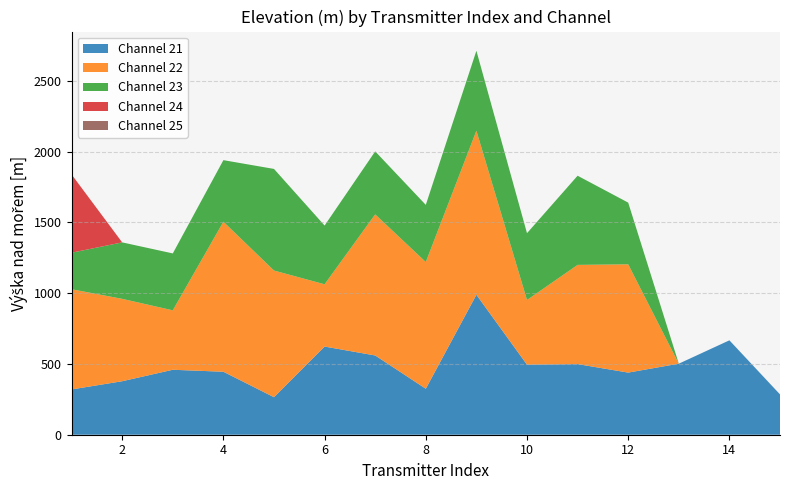

Reading right to left, extract all data points from this chart.

Channel 21: 15=285	14=667	13=502	12=439	11=499	10=495	9=989	8=325	7=560	6=623	5=265	4=445	3=459	2=378	1=320
Channel 22: 15=0	14=0	13=0	12=765	11=701	10=457	9=1159	8=895	7=997	6=440	5=895	4=1060	3=420	2=582	1=708
Channel 23: 15=0	14=0	13=0	12=436	11=630	10=472	9=565	8=404	7=445	6=415	5=718	4=435	3=402	2=399	1=258
Channel 24: 15=0	14=0	13=0	12=0	11=0	10=0	9=0	8=0	7=0	6=0	5=0	4=0	3=0	2=0	1=553
Channel 25: 15=0	14=0	13=0	12=0	11=0	10=0	9=0	8=0	7=0	6=0	5=0	4=0	3=0	2=0	1=0